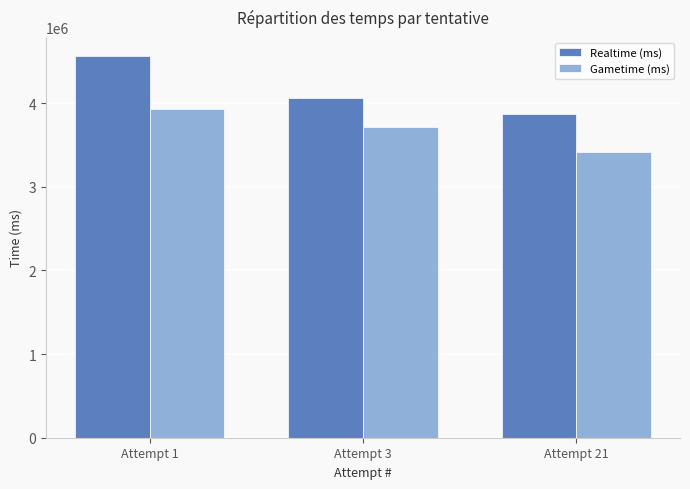

The Realtime (ms) series shows 6816015 at Attempt 21. True or false?

False